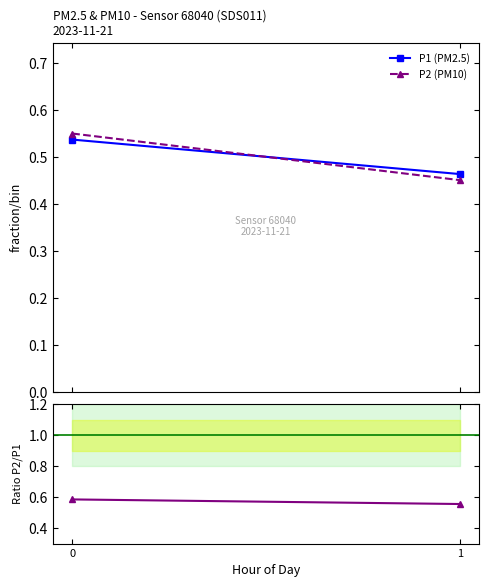

Rank the series by their maximum value, from lowest to highest.

P1 (PM2.5), P2 (PM10), Ratio P2/P1